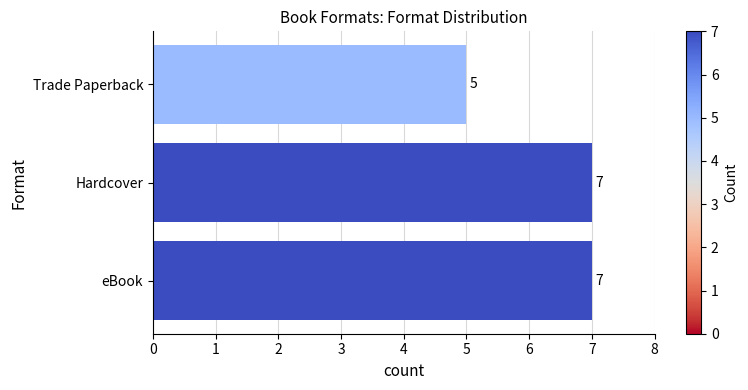

What is the minimum value shown in the chart?

5